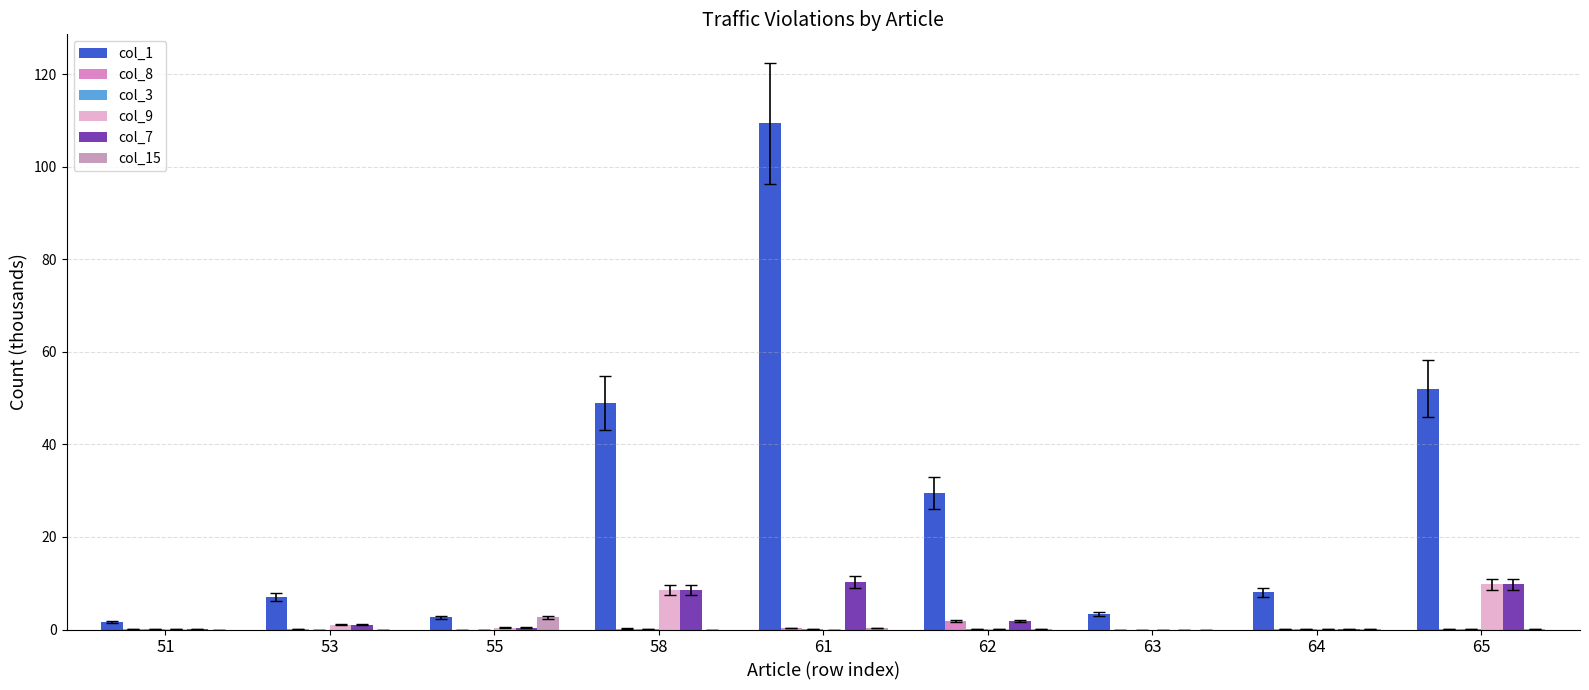

Is it true that col_15 equals 0.0 at 53?

True